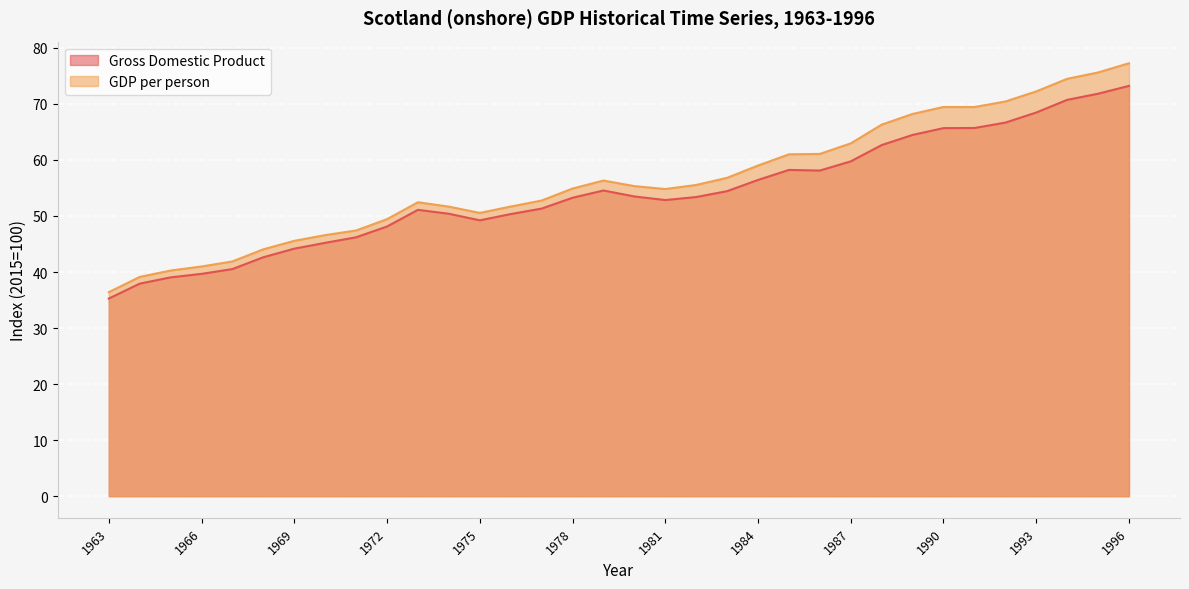

Where is the first local maximum for Gross Domestic Product?

1973